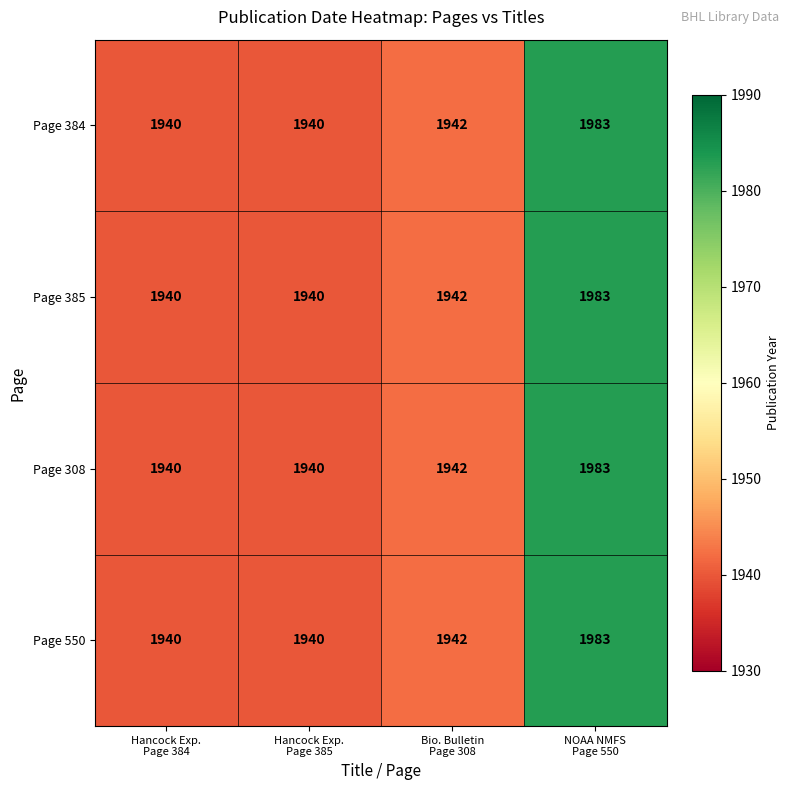

What is the sum of all Page 384 values?

7805